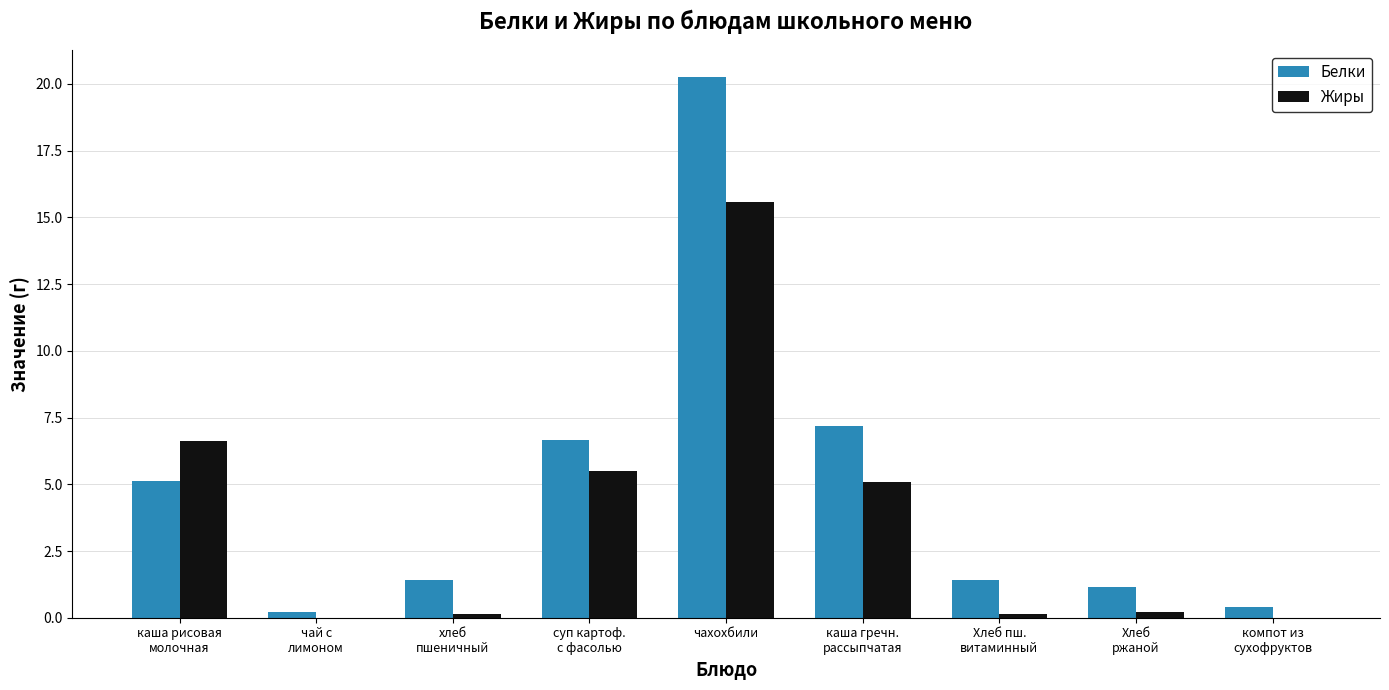

Which category has the highest value across all series?

чахохбили